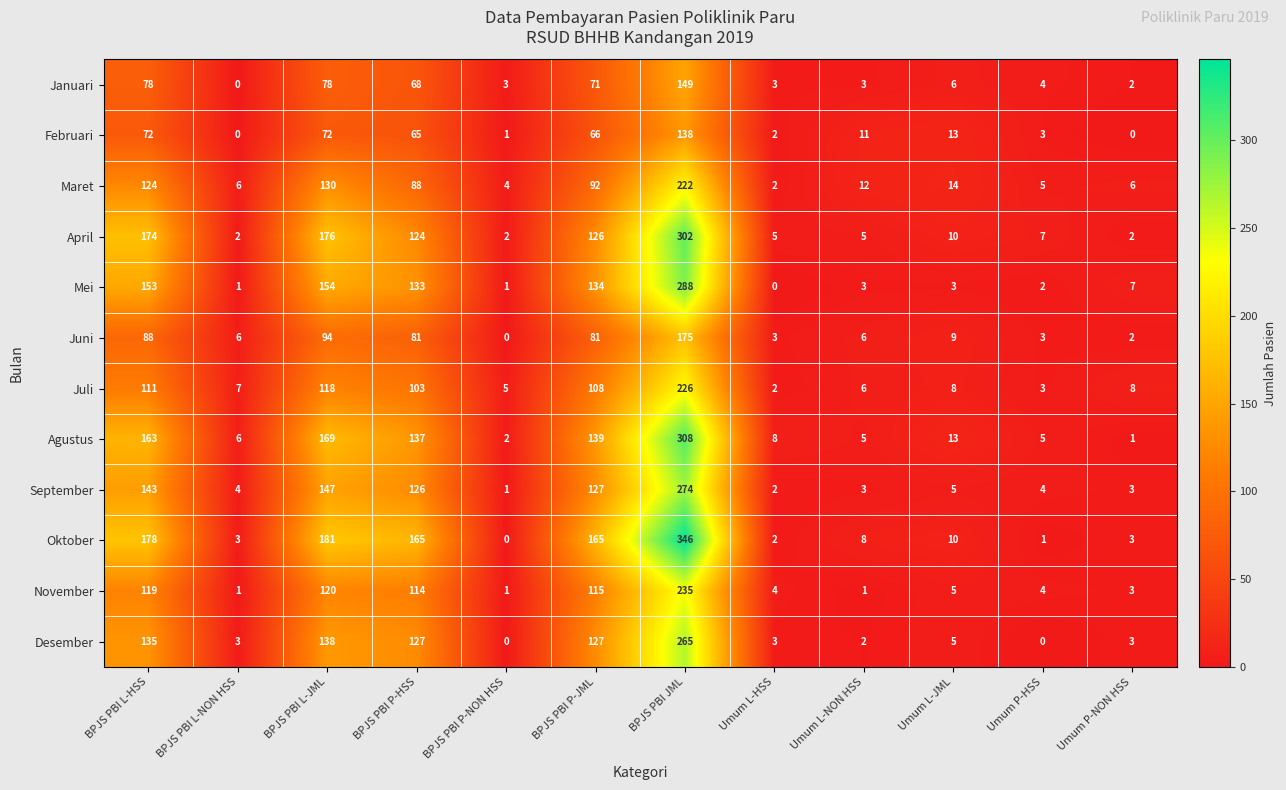

Read the Maret value at Umum P-HSS.

5